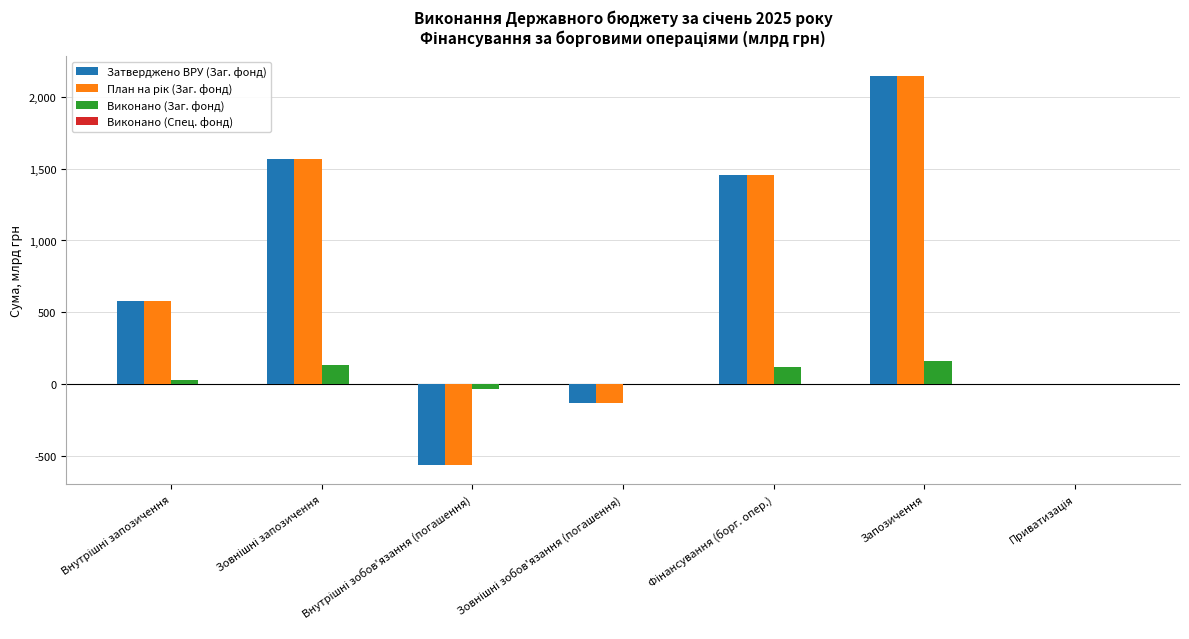

How many data points in План на рік (Заг. фонд) are above 579?

4